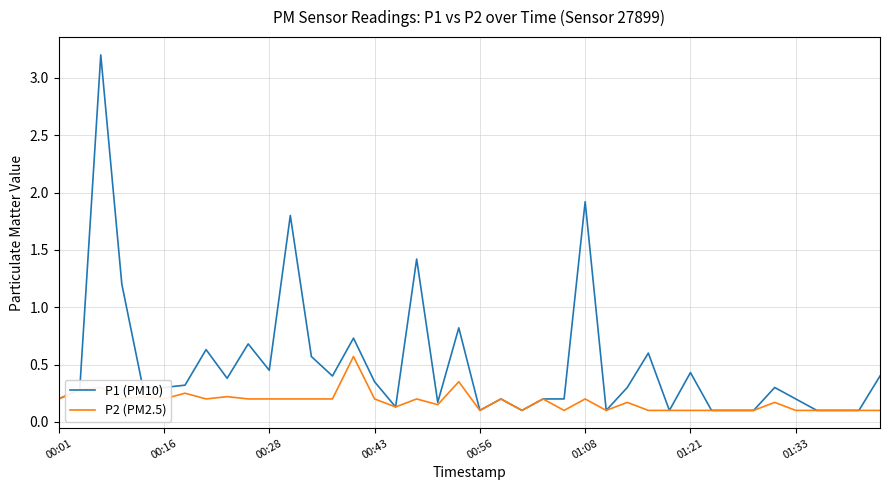

What is the difference between the second highest and second lowest values in the P1 (PM10) series?

1.8